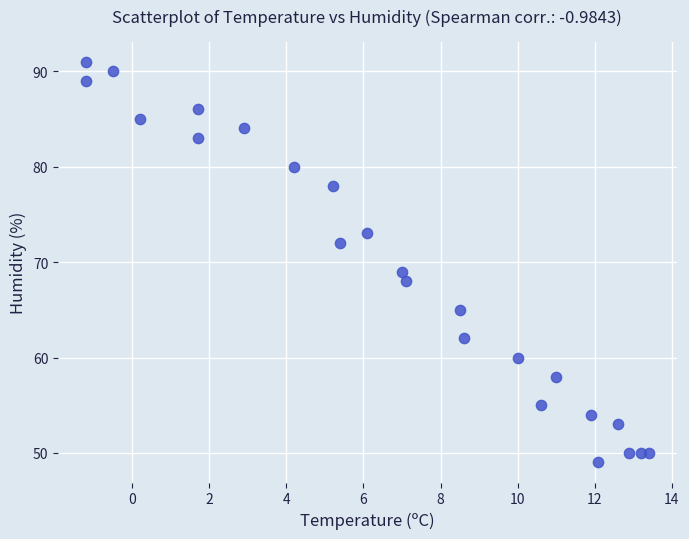

What is the range of Y values (max minus min)?

42